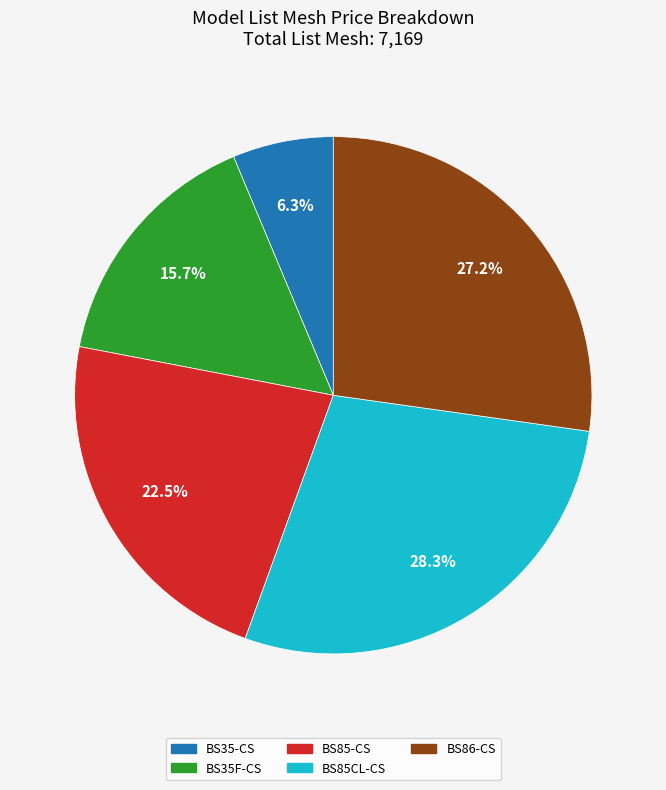

What is the total percentage of BS86-CS and BS85CL-CS?

55.5%